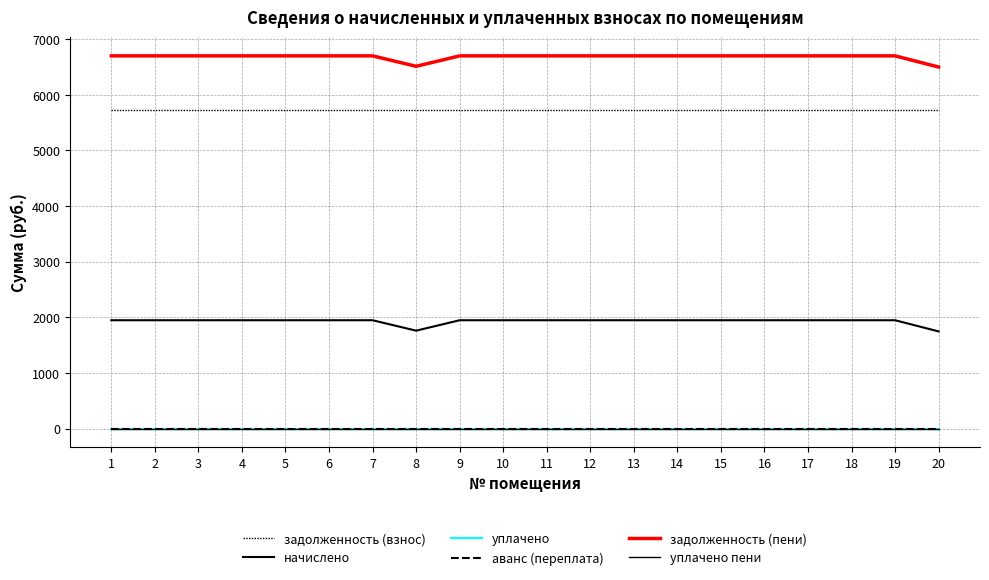

What is the value of the начислено point at the 1st from the left?

1950.0